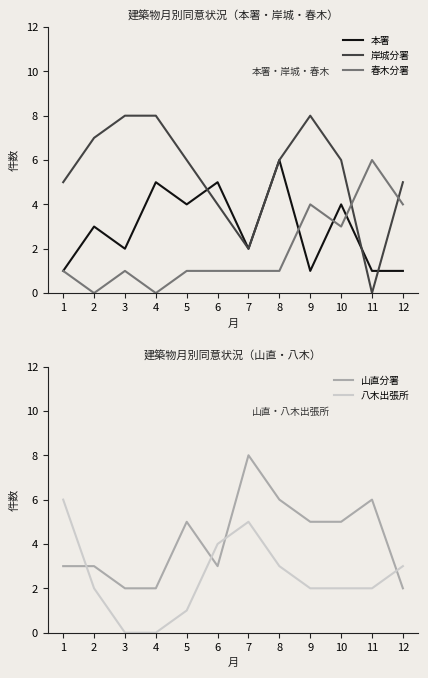

True or false: 八木出張所 and 本署 cross at least once.

True